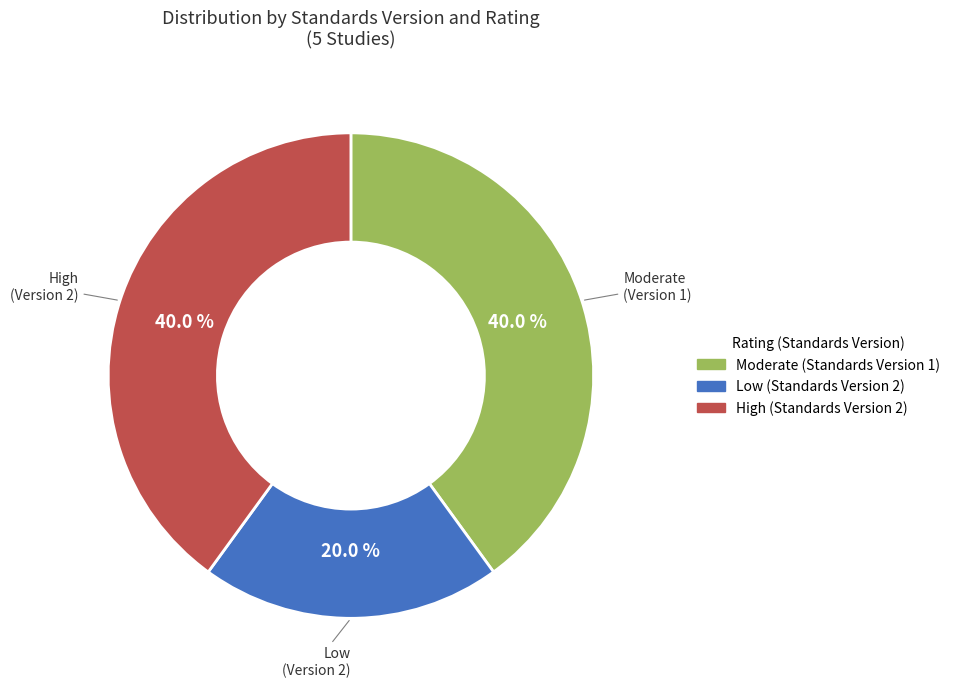

Is there a majority slice in this chart?

No